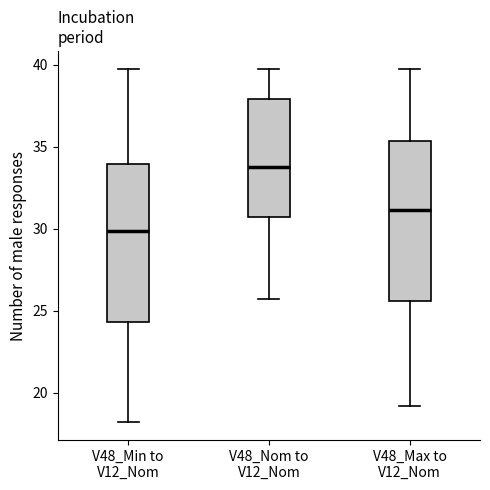

Which box has the lowest median line?

V48_Min to V12_Nom